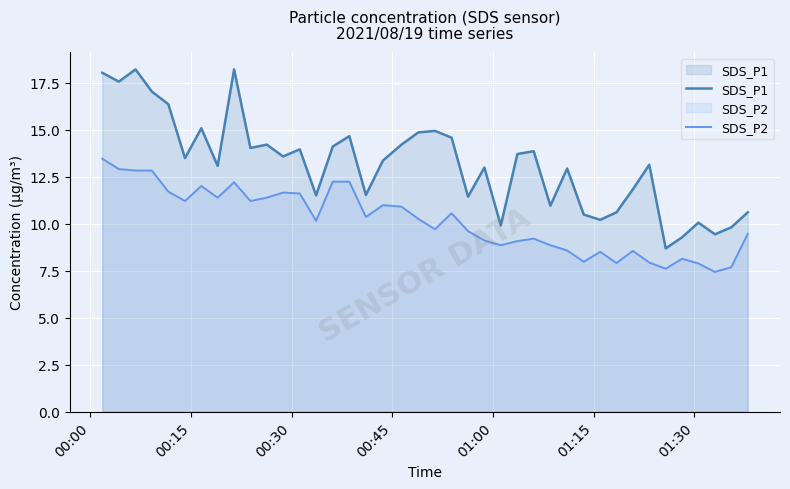

True or false: SDS_P2 and SDS_P1 intersect in this chart.

False